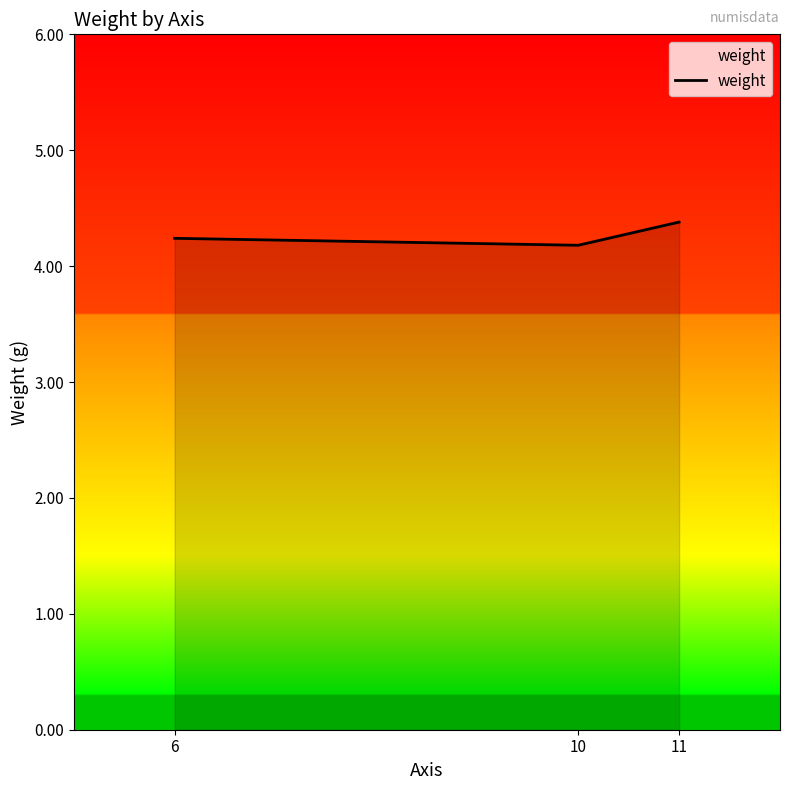

What is the difference between the maximum and minimum values?

0.2